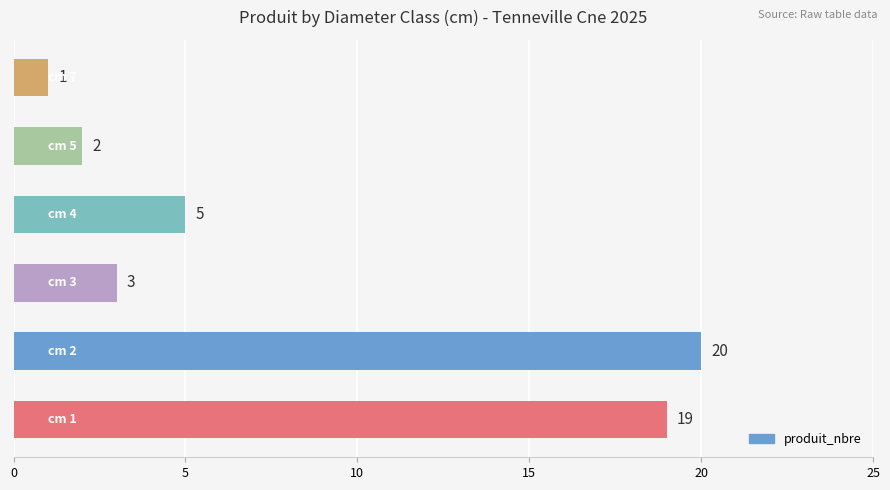

What is the sum of all values?

50